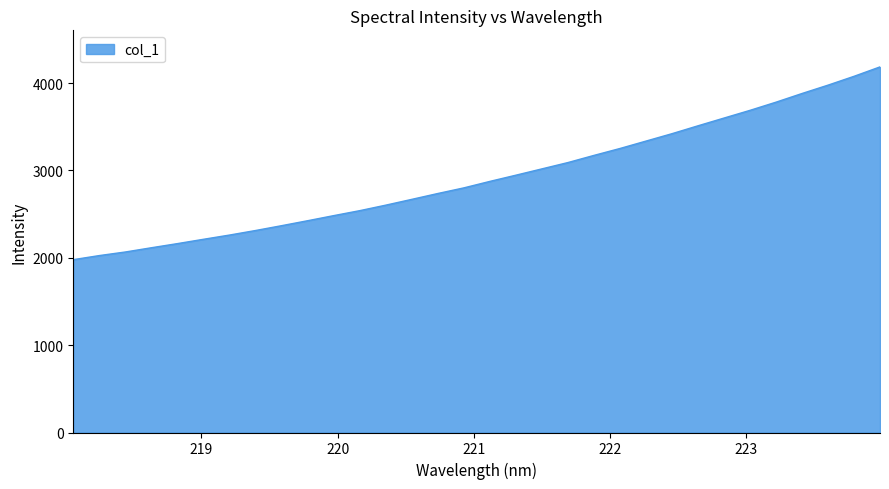

How many values are below 2875?

16